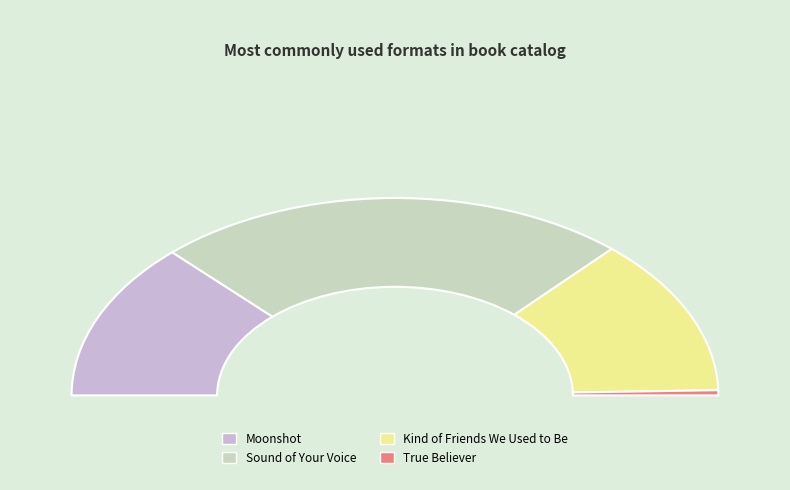

Between Kind of Friends We Used to Be and Sound of Your Voice, which is larger?

Sound of Your Voice